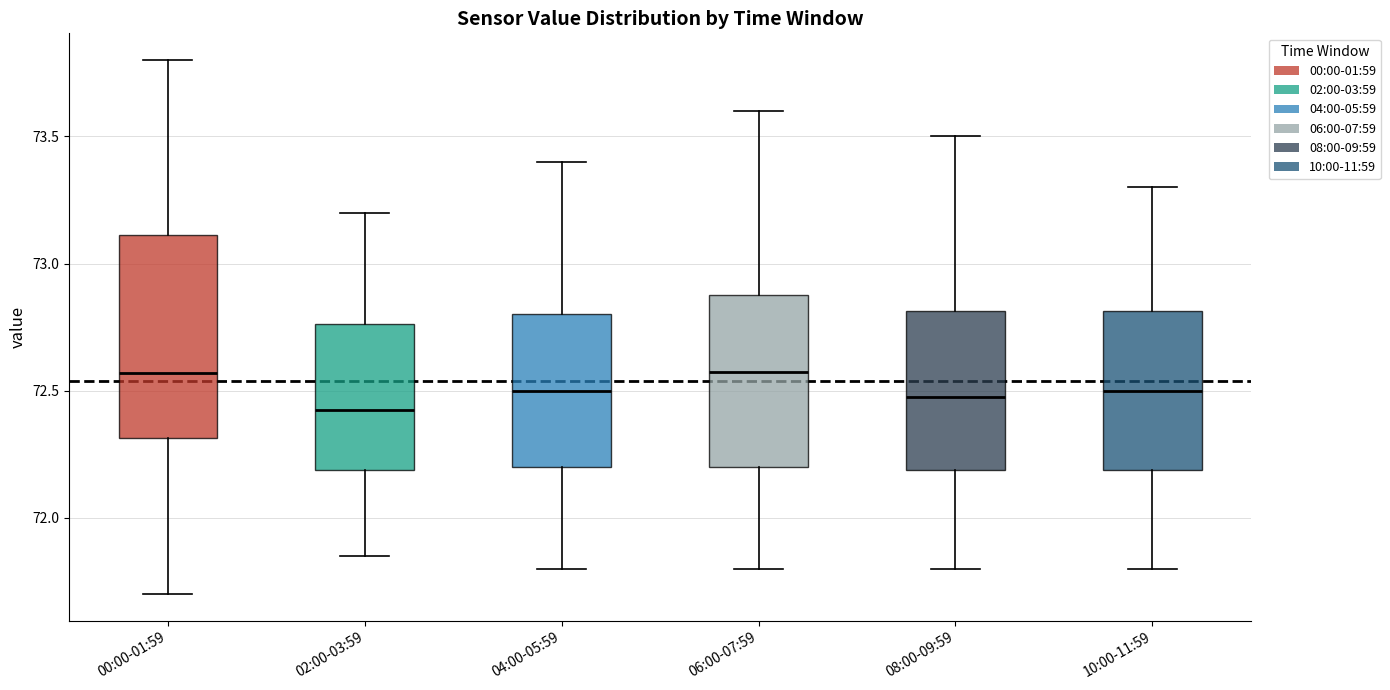

Where does the median line of the box for 04:00-05:59 sit on the y-axis? The values are not printed on the chart, so give them approximately, as read against the axis.

72.50